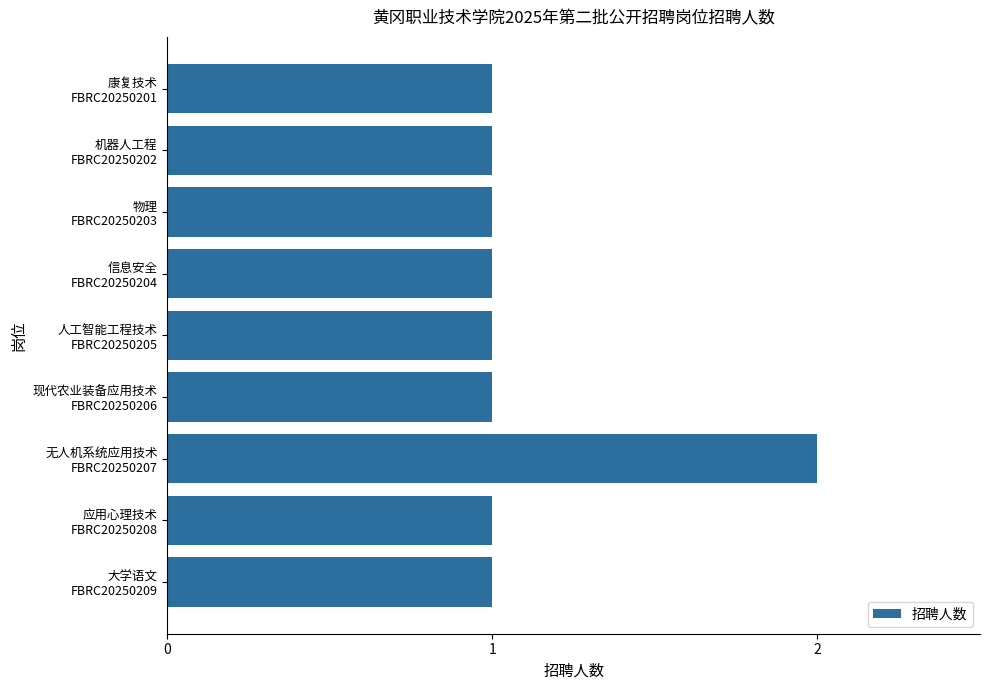

What is the value of the 7th bar from the top?

2